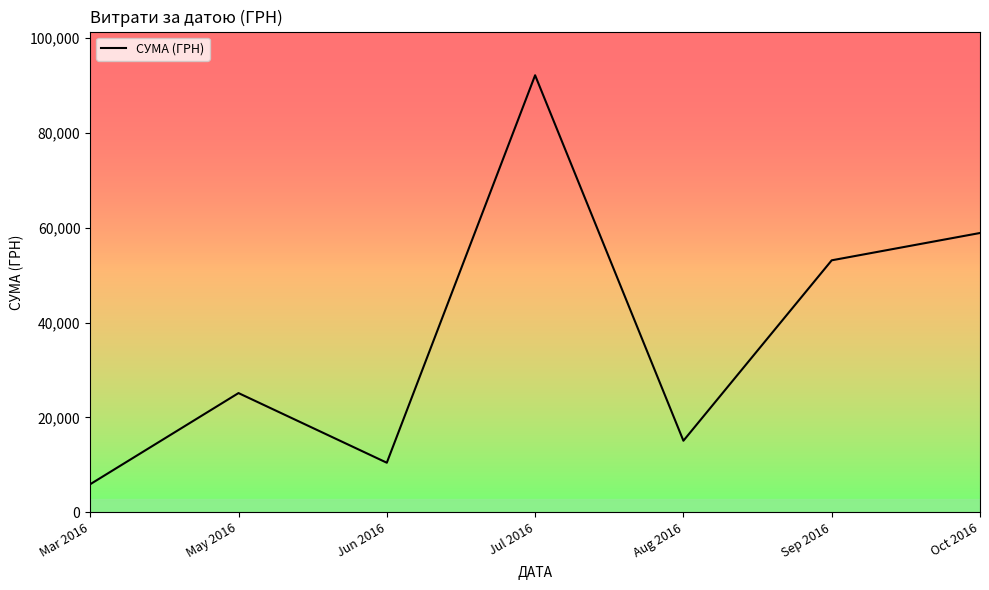

Reading left to right, list all the values displayed in this chart.

5917.0	25144.5	10452.0	92189.5	15091.2	53151.6	58914.3